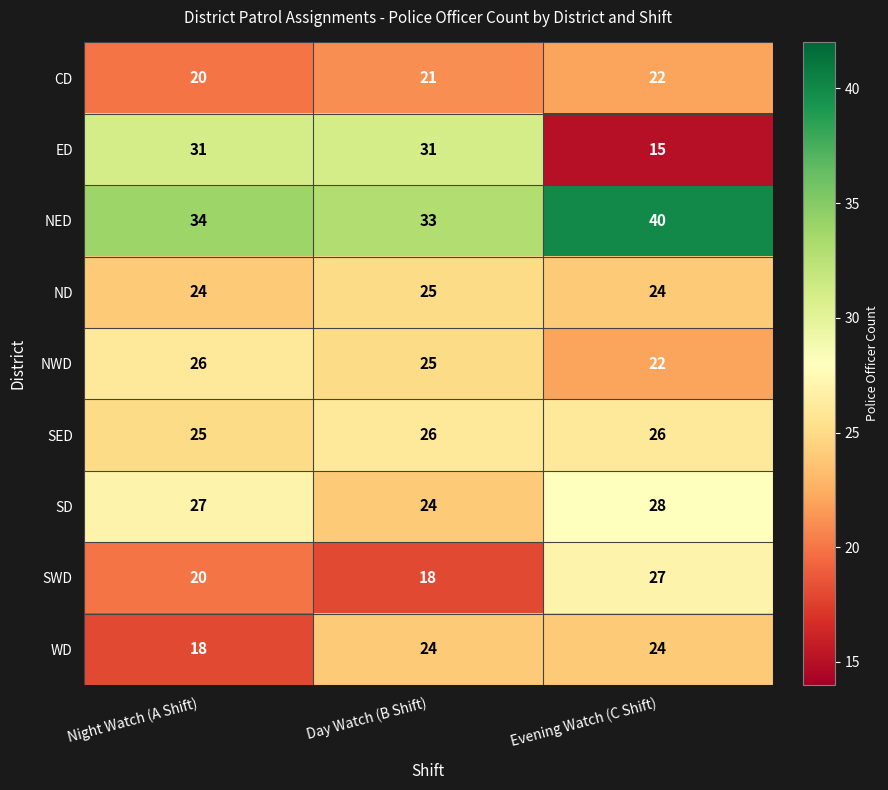

At how many categories does at least one series exceed 29?

3